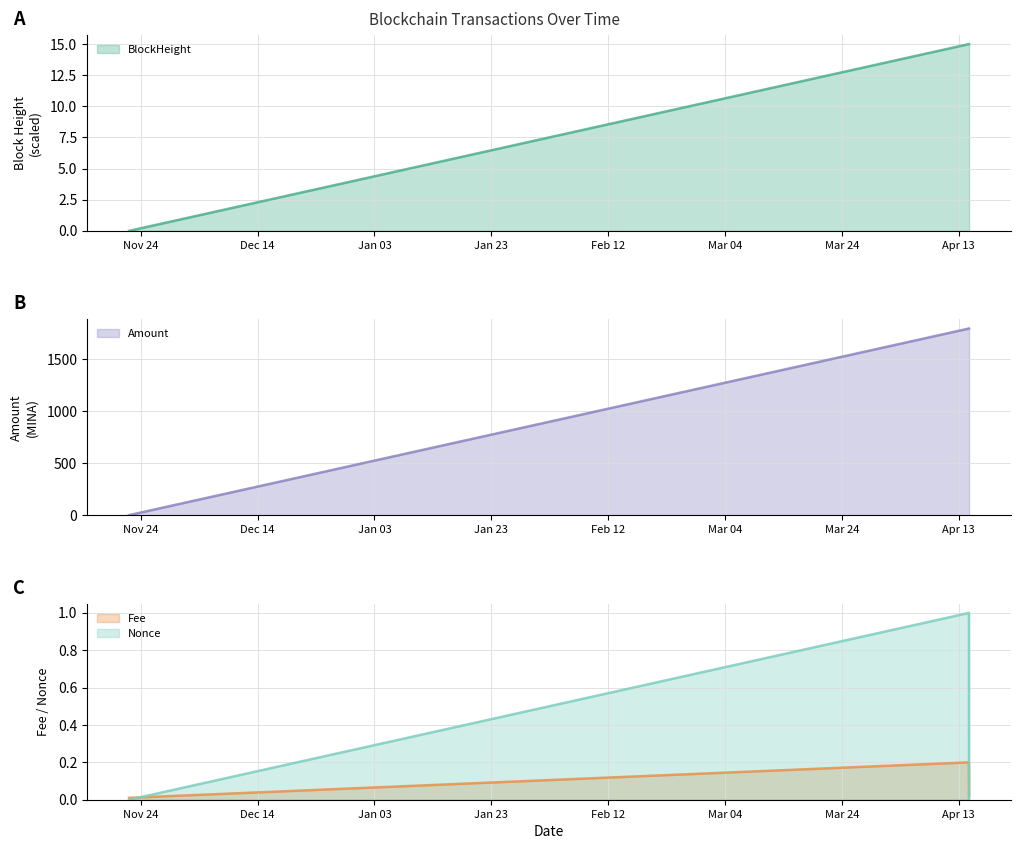

The value of BlockHeight at 2022-11-22 is 7.8. True or false?

False